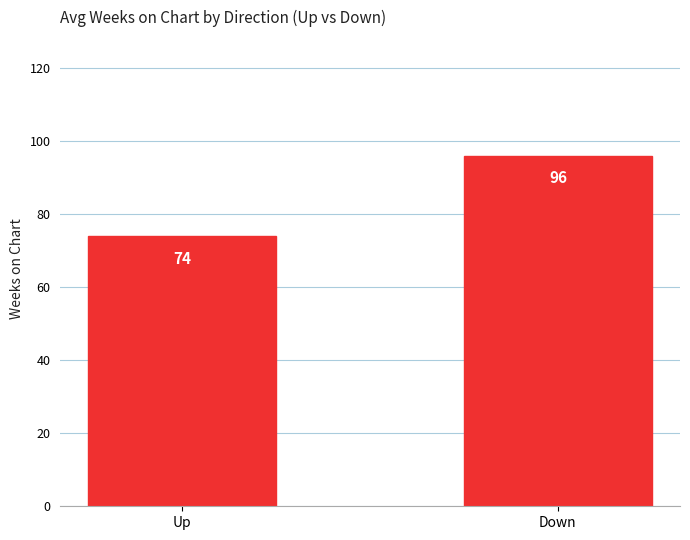

List the labels in order of value, smallest first.

Up, Down